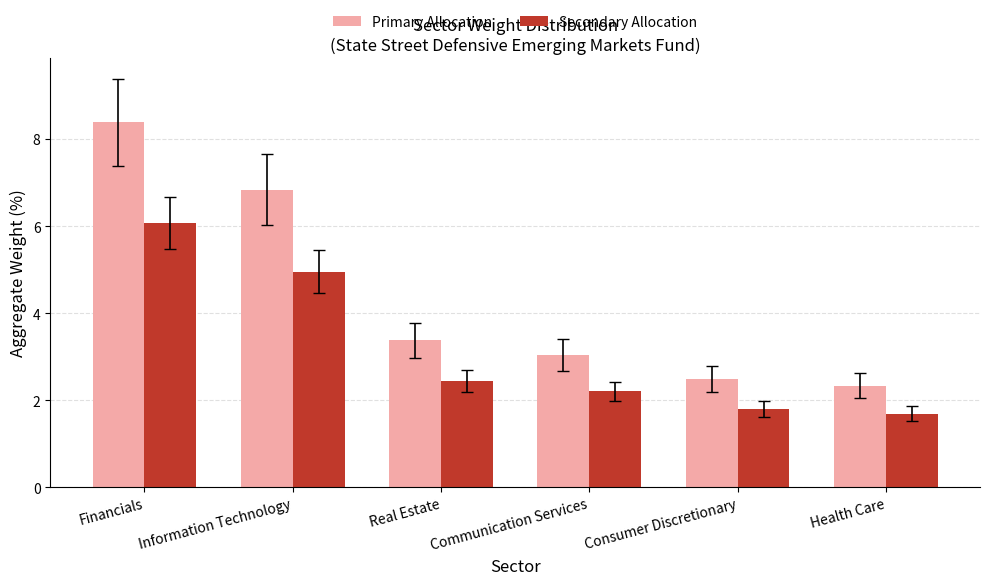

The Secondary Allocation series shows 0.9 at Communication Services. True or false?

False